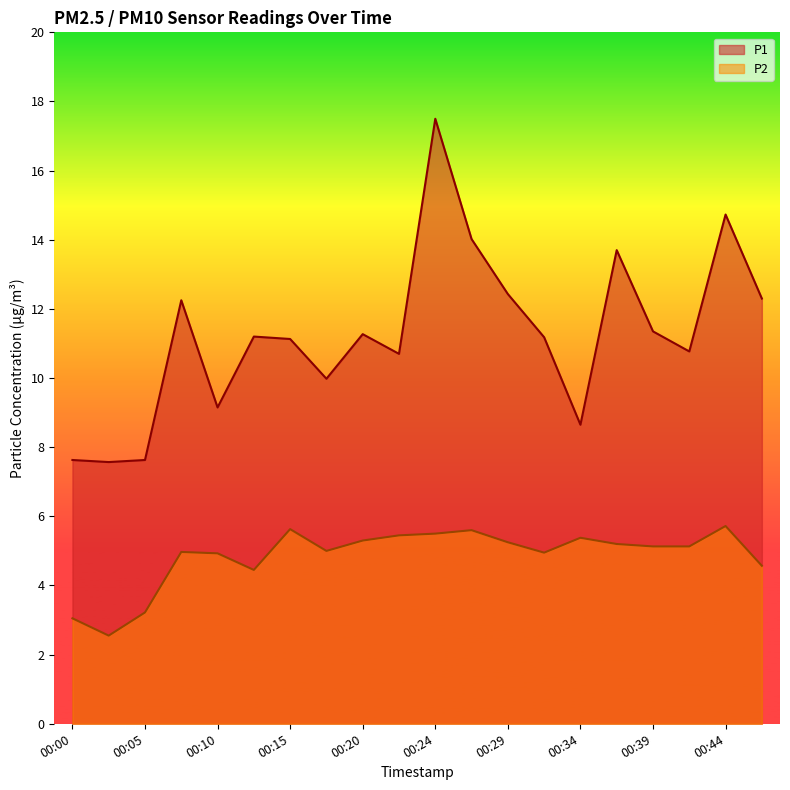

How many interior local peaks does the P2 series have?

5